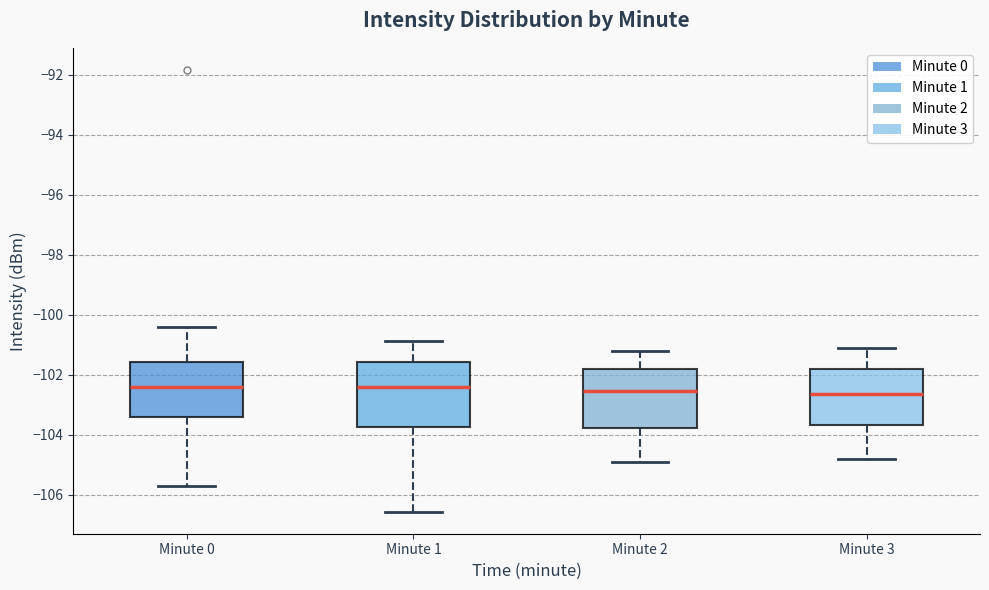

Where does the median line of the box for Minute 3 sit on the y-axis? The values are not printed on the chart, so give them approximately, as read against the axis.

-102.6